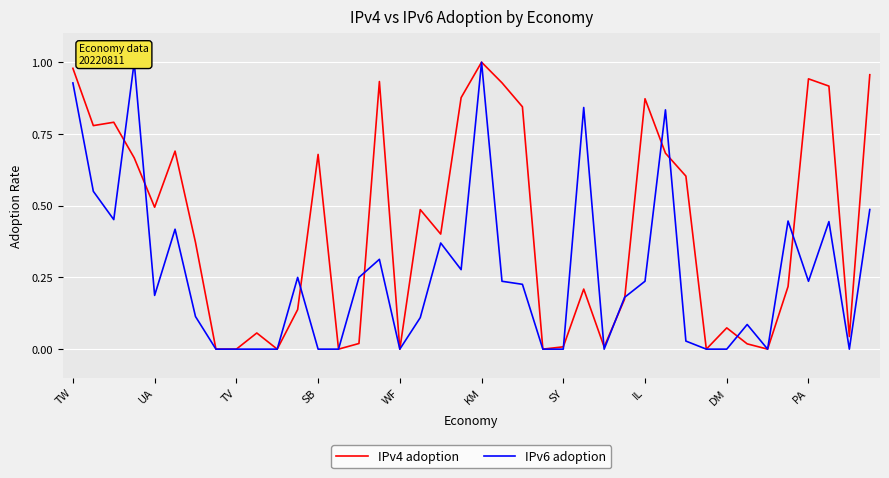

What is the label of the 37th point from the right?

SB